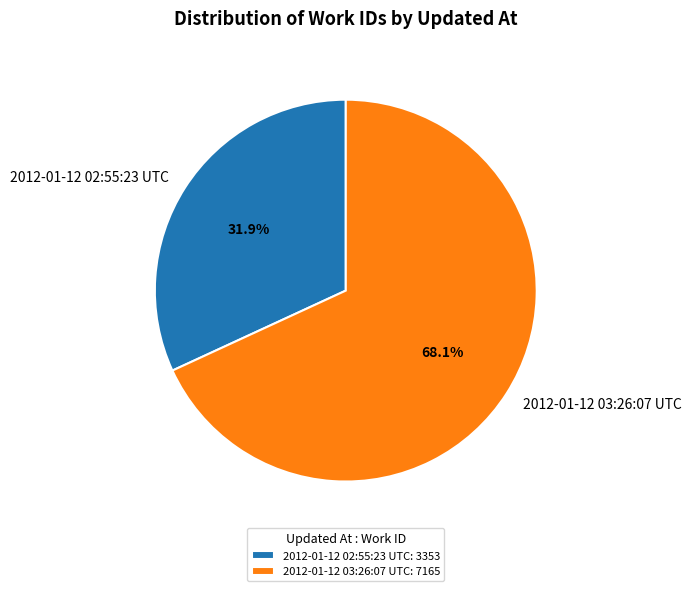

To the nearest percent, what is the average slice percentage?

50%